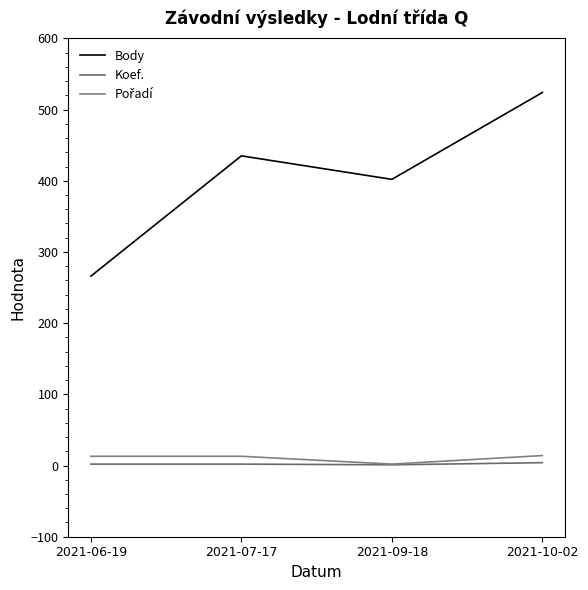

Which series has the largest total across all categories?

Body